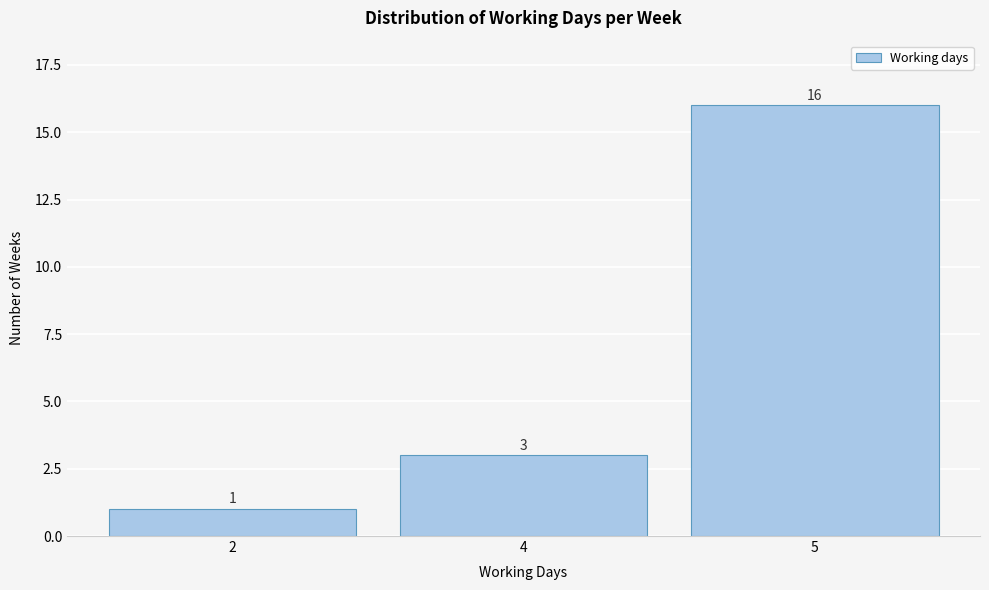

Reading left to right, extract all data points from this chart.

1	3	16